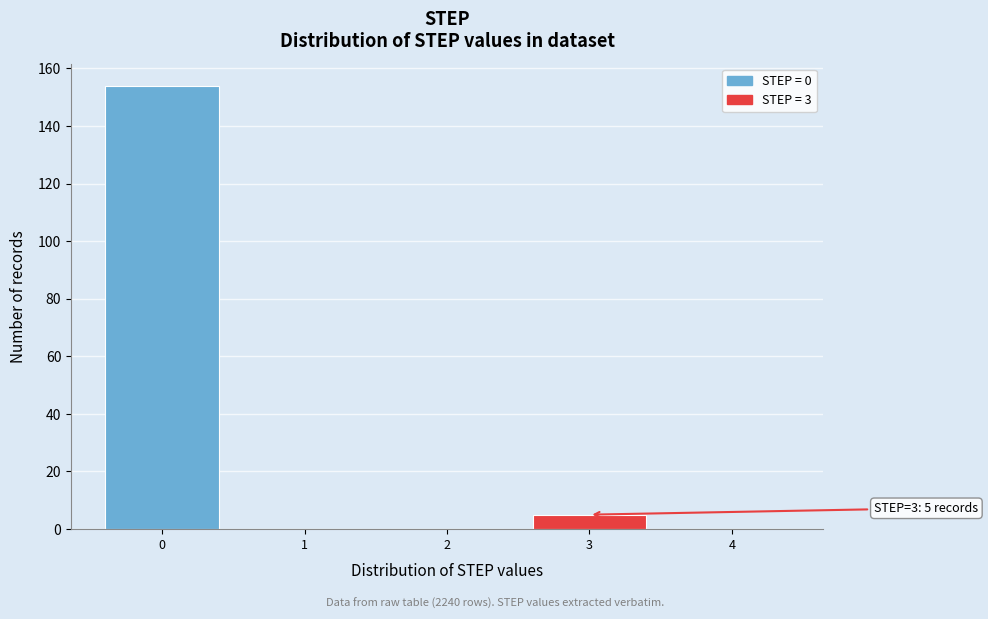

Reading left to right, transcribe all the data shown in this chart.

0=154	1=0	2=0	3=5	4=0